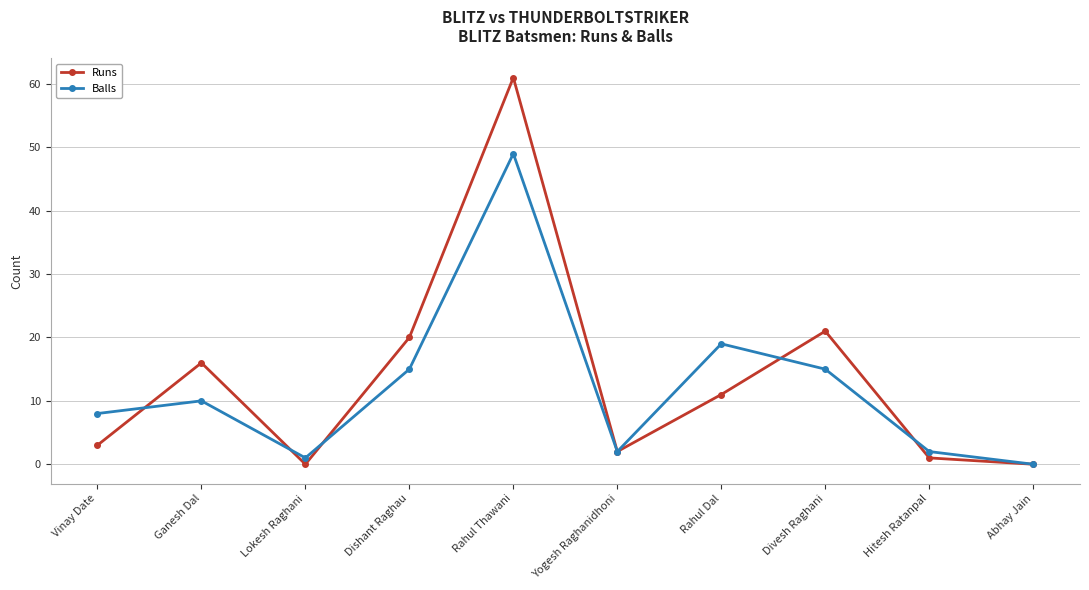

At which label does Balls reach its peak?

Rahul Thawani